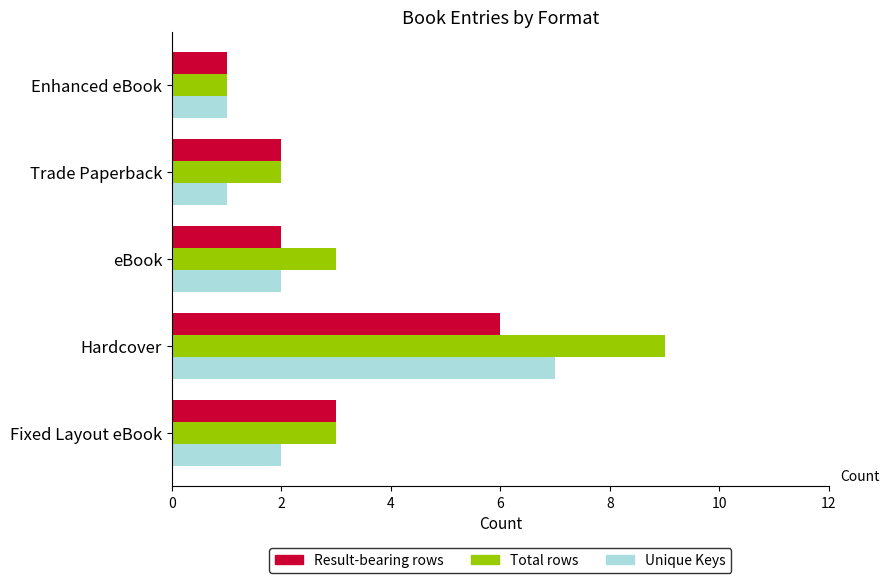

Which series has the widest spread of values?

Total rows